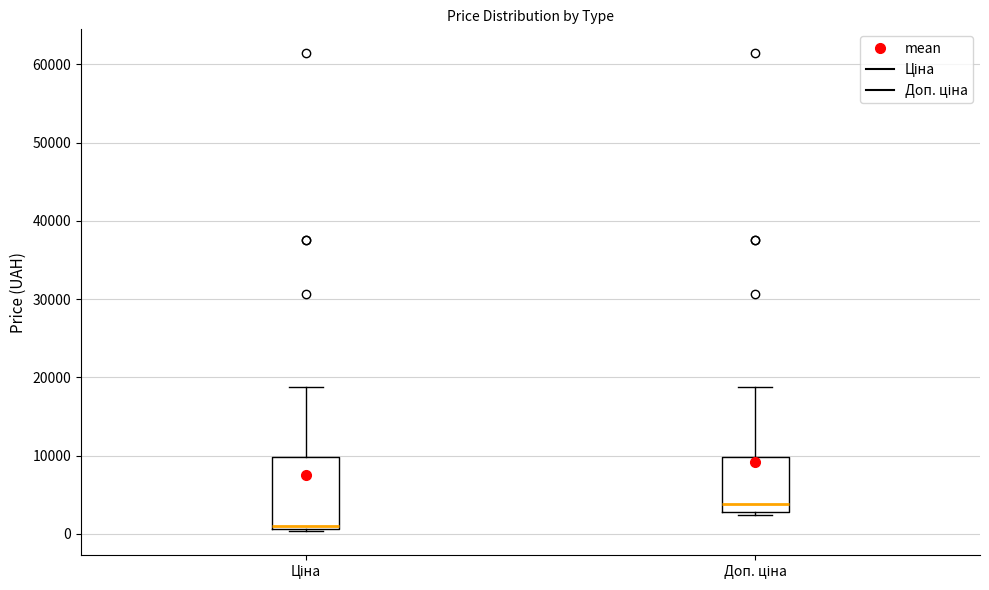

Where is the upper edge of the box for Ціна on the y-axis? The values are not printed on the chart, so give them approximately, as read against the axis.

10000